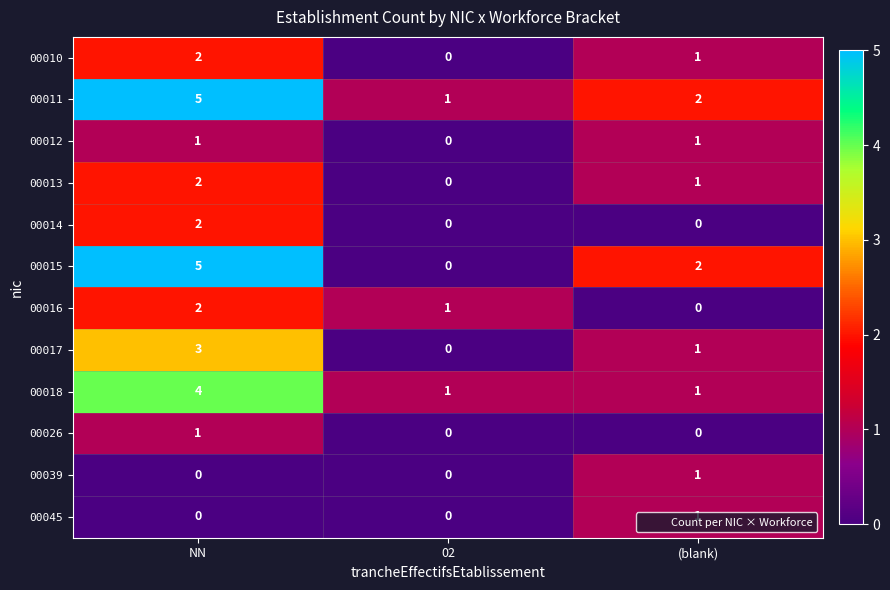

True or false: 00011 has a value of 5 at NN.

True